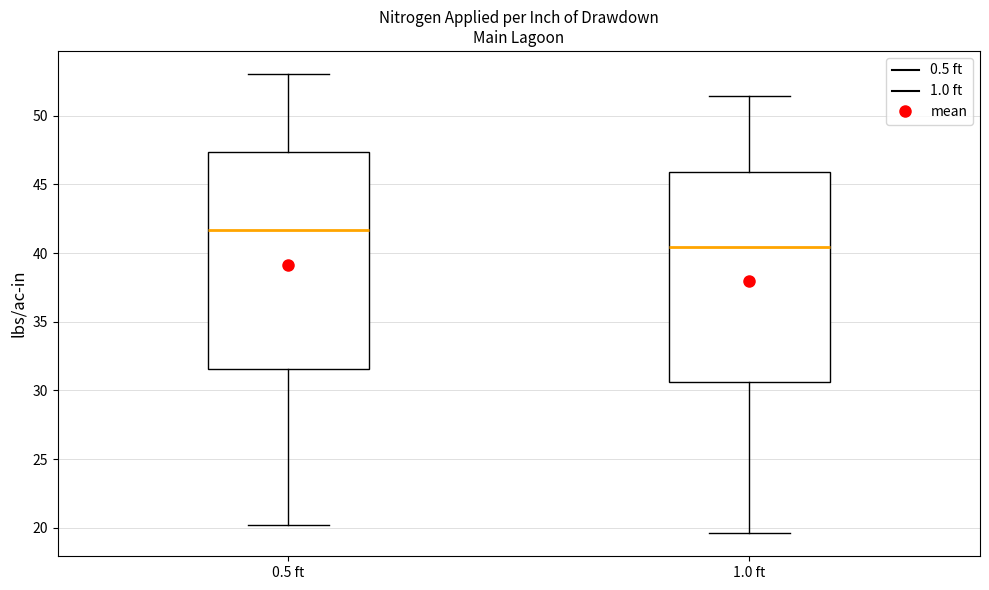

Where is the lower edge of the box for 0.5 ft on the y-axis? The values are not printed on the chart, so give them approximately, as read against the axis.

31.5